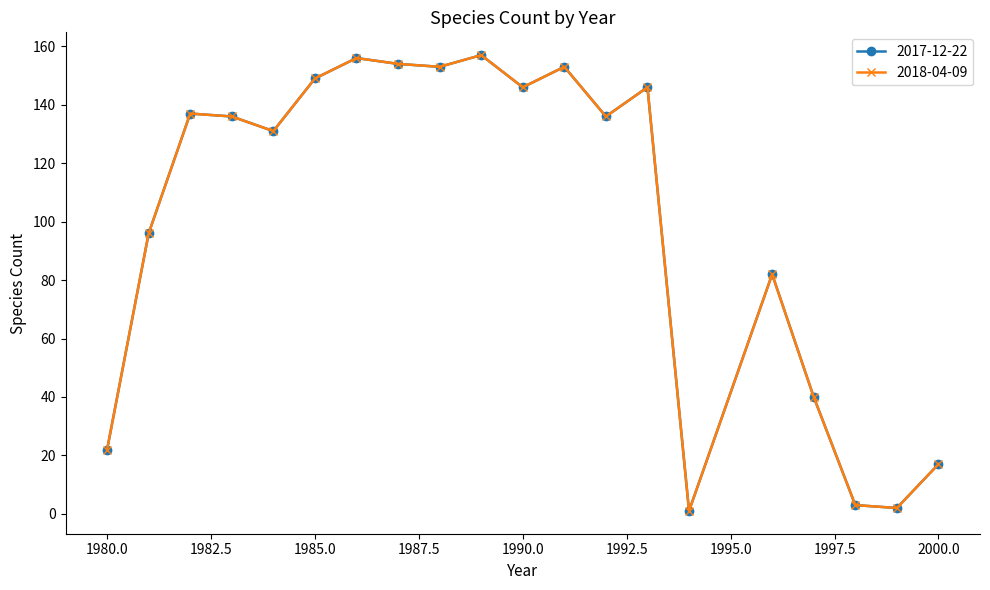

Which label corresponds to the largest value in the chart?

1989